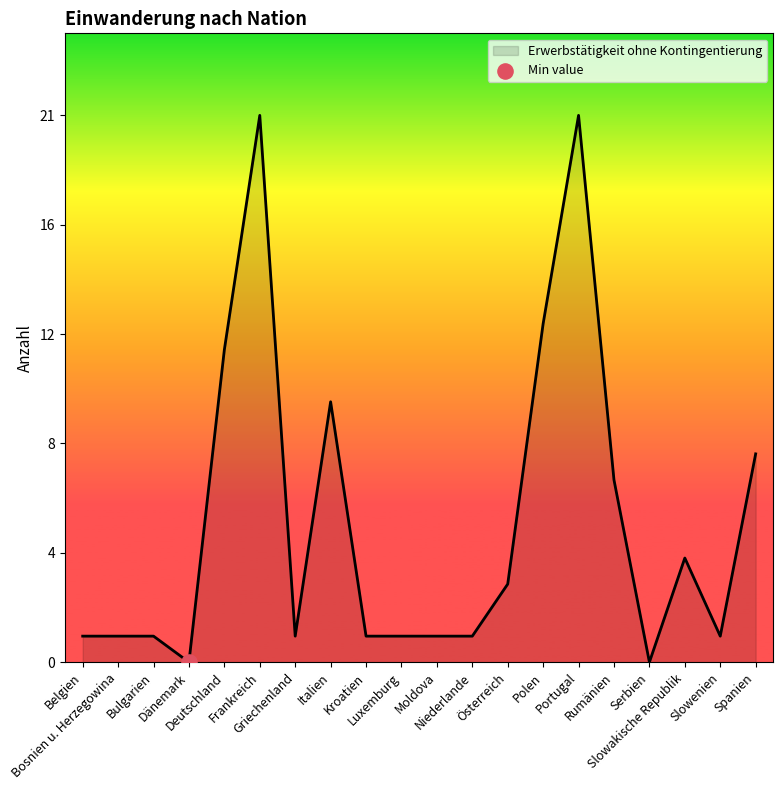

What is the change in value from Dänemark to Polen?

+13